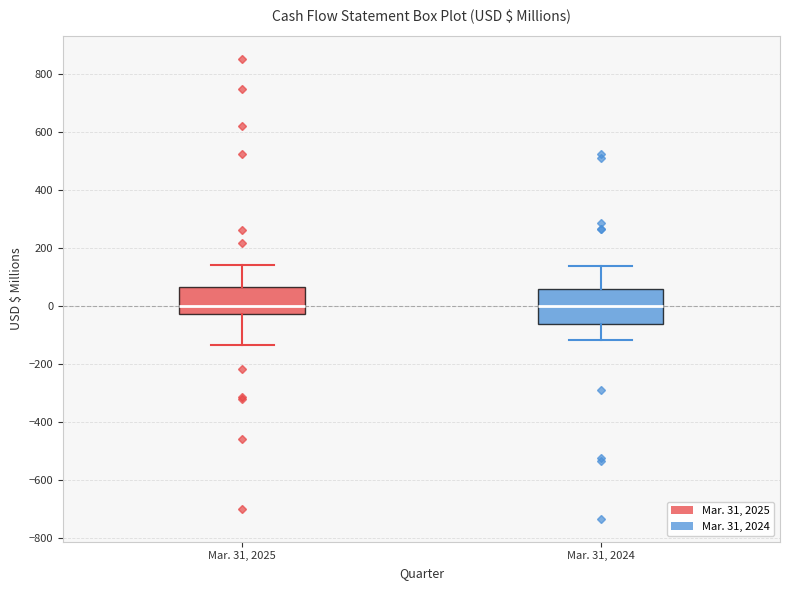

Which box is the tallest, from its lower edge to its upper edge?

Mar. 31, 2024